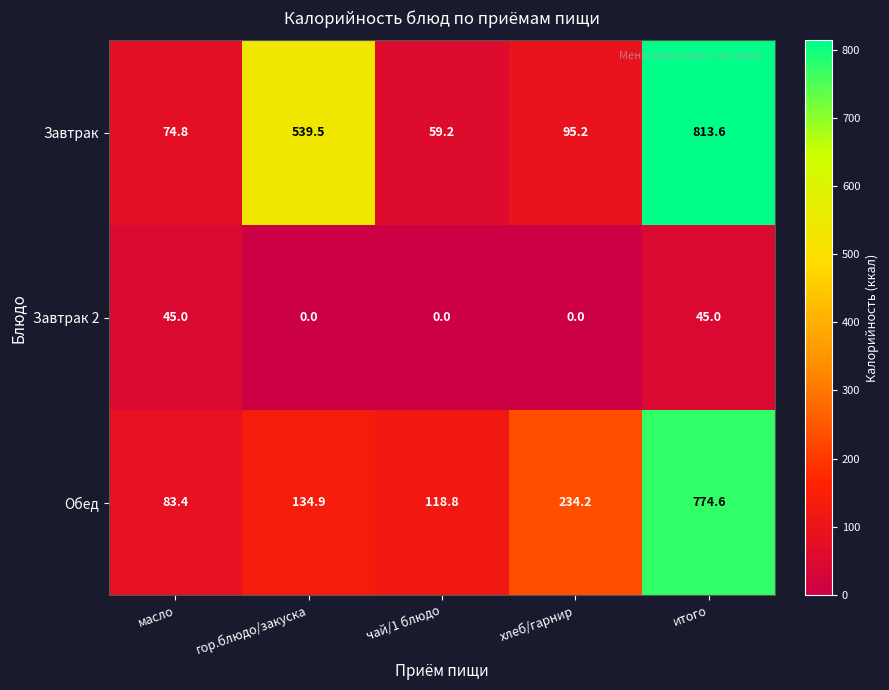

Count the number of data series in this chart.

3